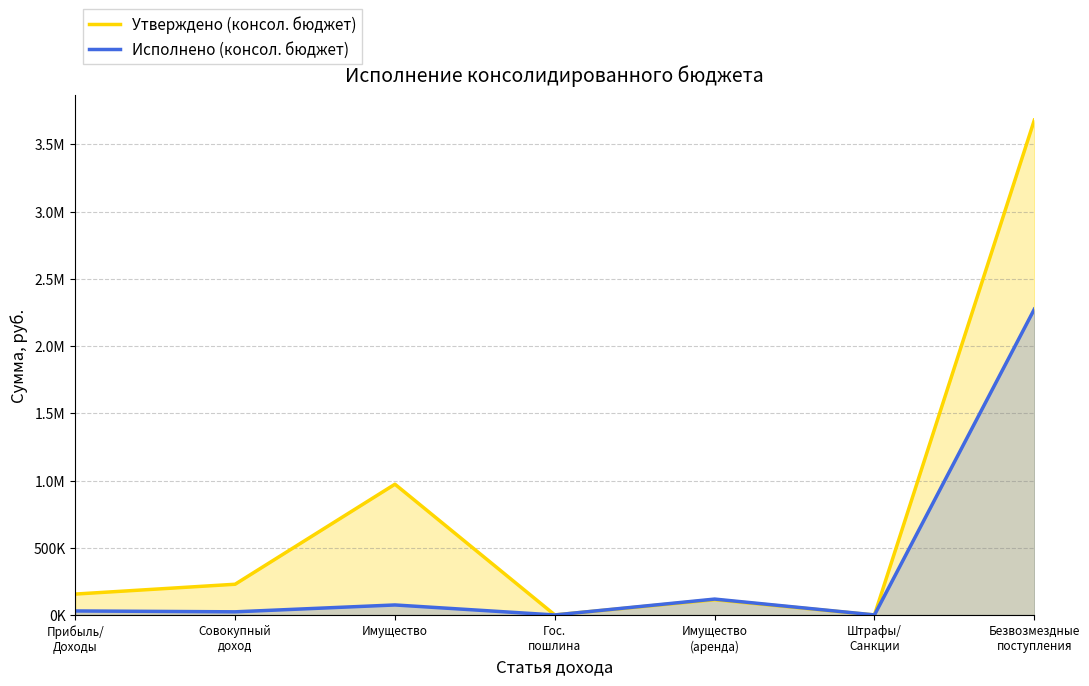

Which series has the widest spread of values?

Утверждено (консол. бюджет)